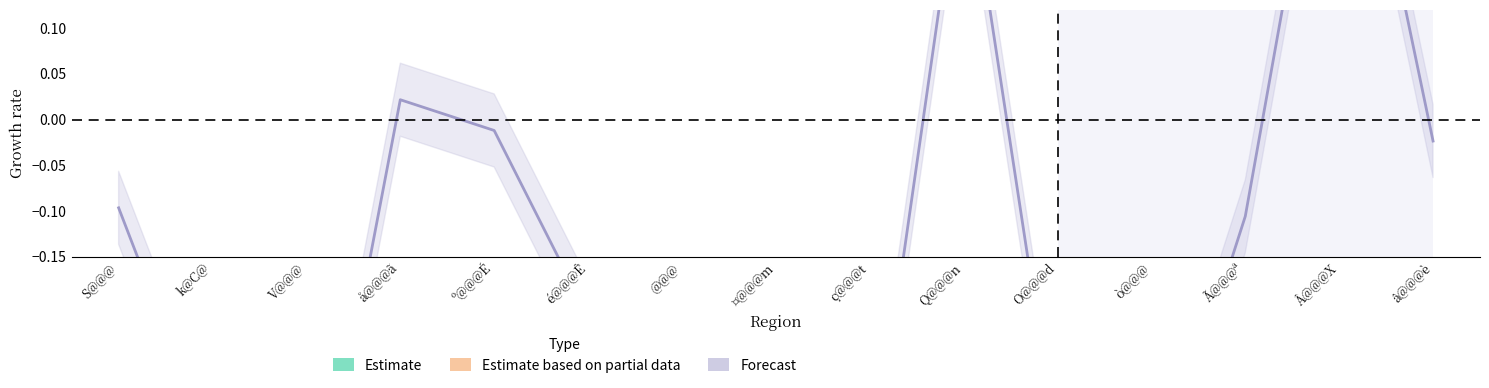

Reading right to left, list all the values displayed in this chart.

Estimate: â@@@è=0.5	Â@@@X=0.3	Ã@@@ª=0.6	ò@@@=0.7	O@@@d=0.7	Q@@@n=0.3	ç@@@t=0.7	¤@@@m=0.8	@@@=0.6	é@@@Ê=0.6	º@@@É=0.5	å@@@ã=0.5	V@@@=0.8	k@C@=0.7	S@@@=0.5
Estimate based on partial data: â@@@è=0.5	Â@@@X=0.7	Ã@@@ª=0.4	ò@@@=0.3	O@@@d=0.3	Q@@@n=0.7	ç@@@t=0.3	¤@@@m=0.2	@@@=0.4	é@@@Ê=0.4	º@@@É=0.5	å@@@ã=0.5	V@@@=0.2	k@C@=0.3	S@@@=0.5
Forecast: â@@@è=-0.0	Â@@@X=0.5	Ã@@@ª=-0.1	ò@@@=-0.4	O@@@d=-0.4	Q@@@n=0.3	ç@@@t=-0.4	¤@@@m=-0.7	@@@=-0.2	é@@@Ê=-0.2	º@@@É=-0.0	å@@@ã=0.0	V@@@=-0.5	k@C@=-0.4	S@@@=-0.1